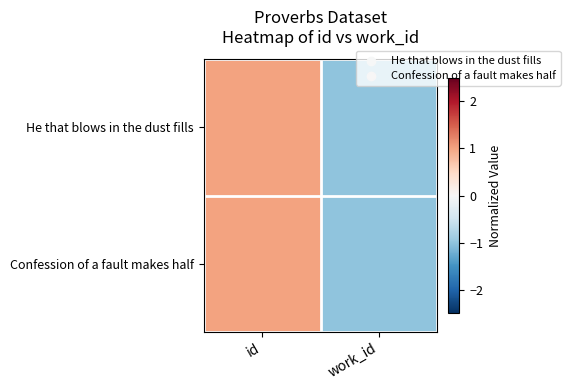

Reading right to left, extract all data points from this chart.

He that blows in the dust fills: work_id=-1.0	id=1.0
Confession of a fault makes half: work_id=-1.0	id=1.0